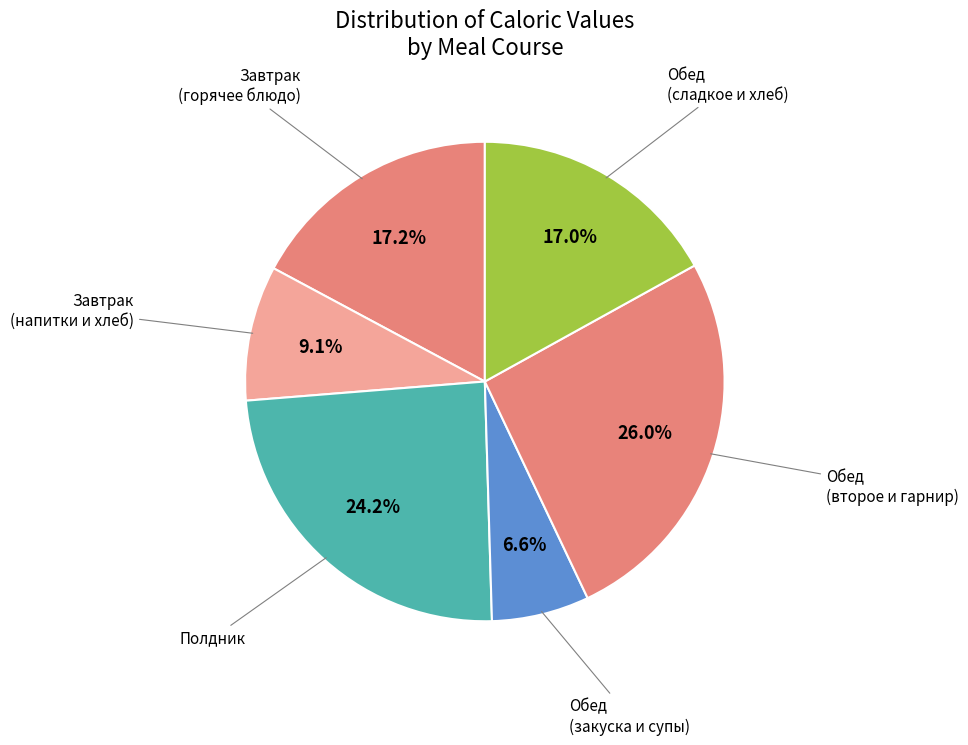

Count the number of slices in the pie.

6